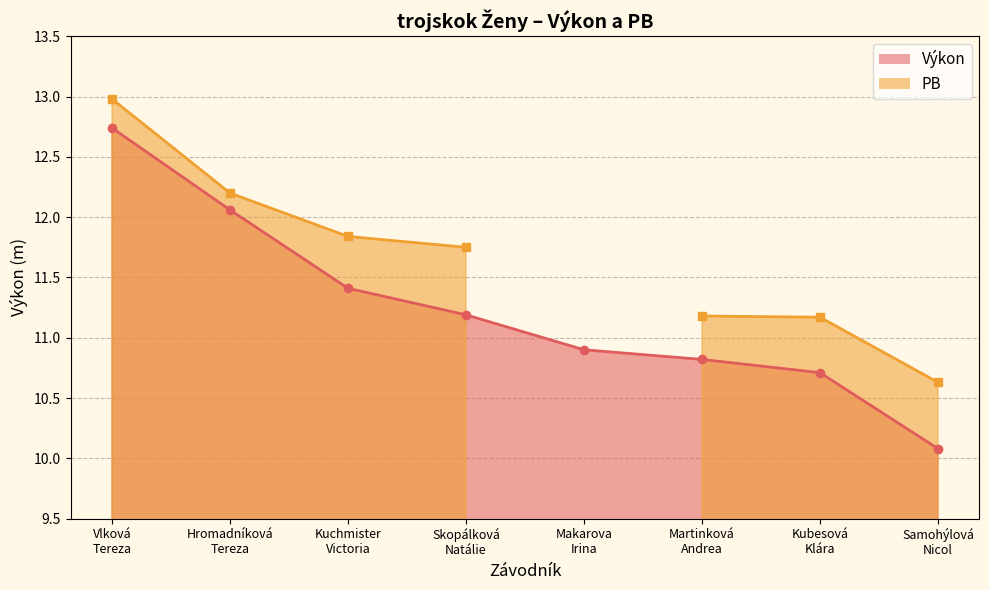

Reading right to left, extract all data points from this chart.

10.1	10.7	10.8	10.9	11.2	11.4	12.1	12.7